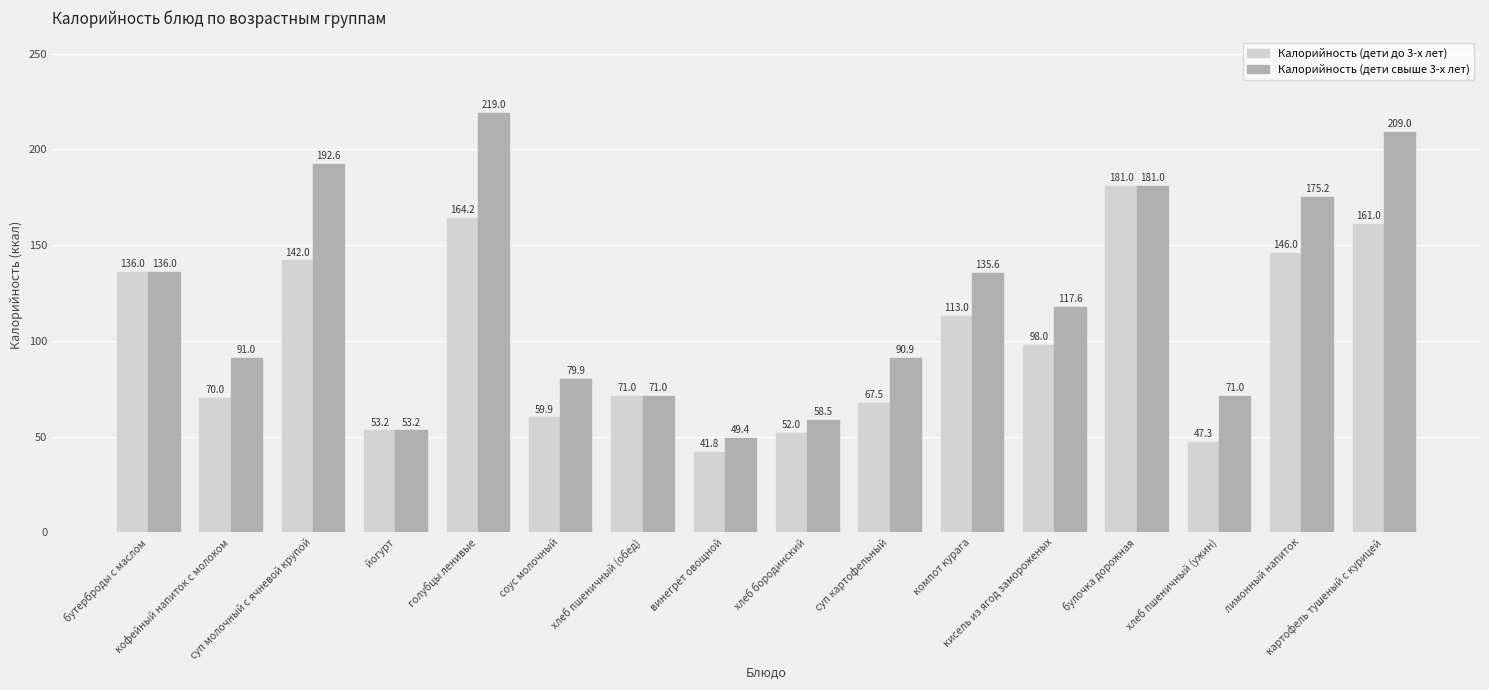

List the series in order of their peak value, lowest first.

Калорийность (дети до 3-х лет), Калорийность (дети свыше 3-х лет)